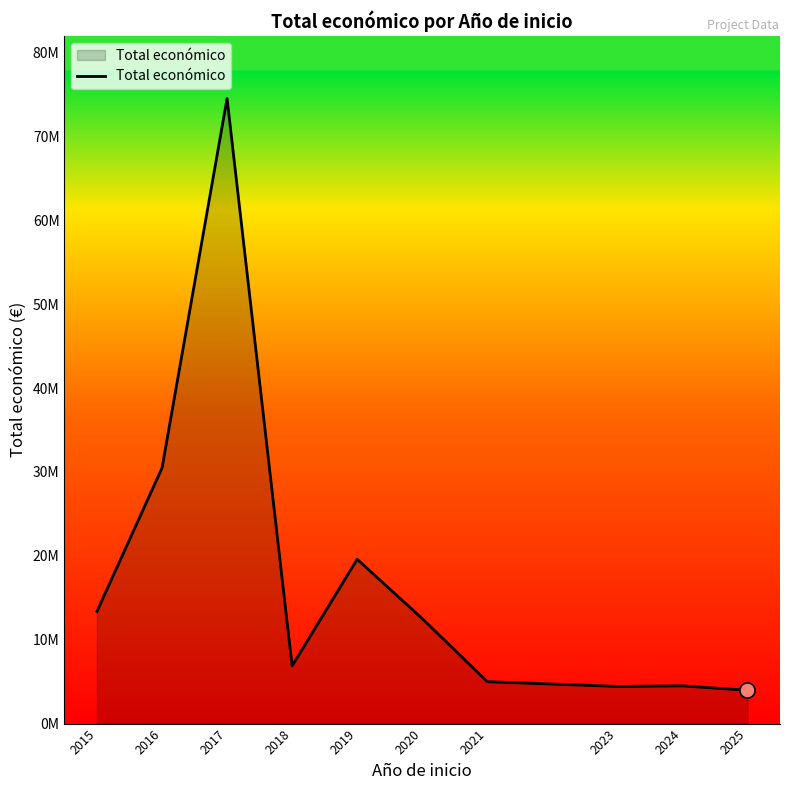

Does the chart have visible grid lines?

No